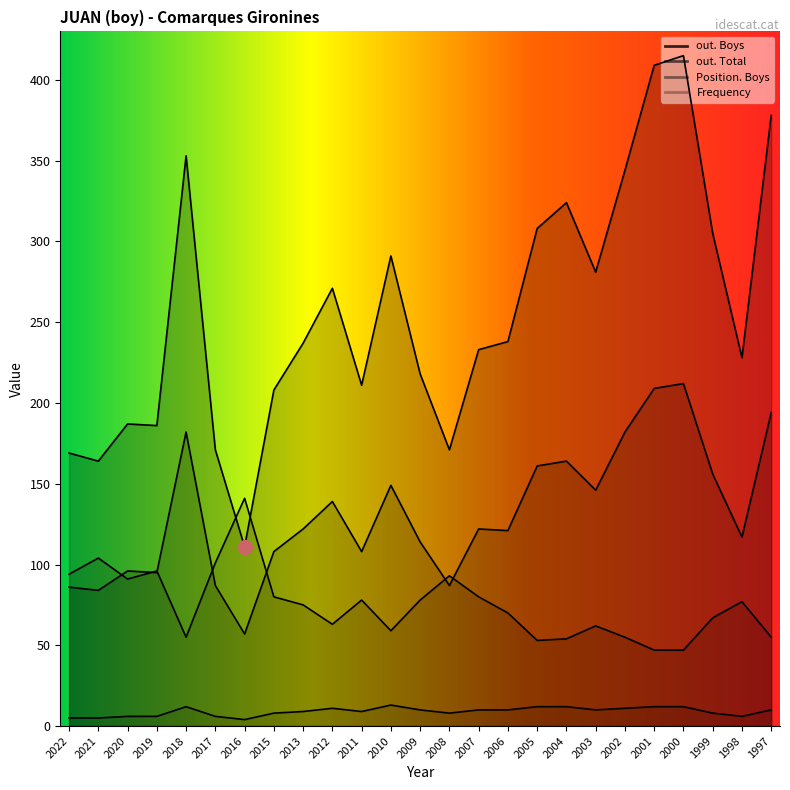

How many interior local valleys does the out. Boys series have?

7